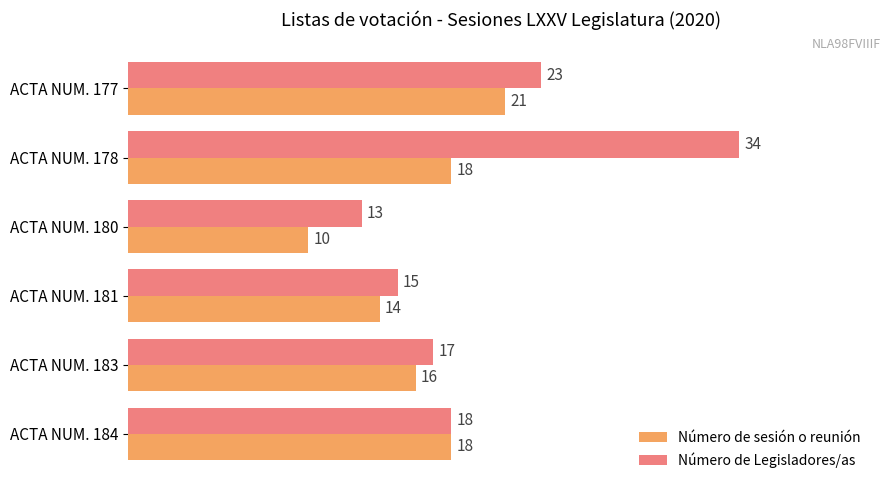

Which series changed the most between ACTA NUM. 180 and ACTA NUM. 184?

Número de sesión o reunión